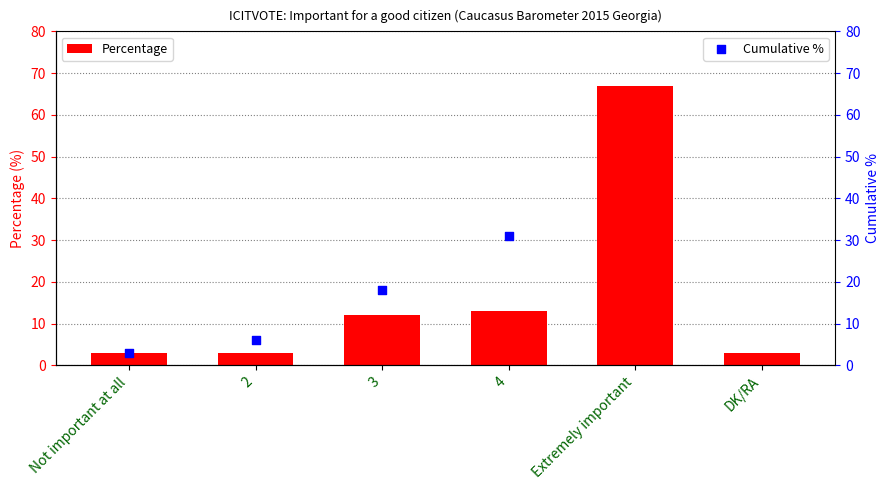

What are all the series names shown in the legend?

Percentage, Cumulative %